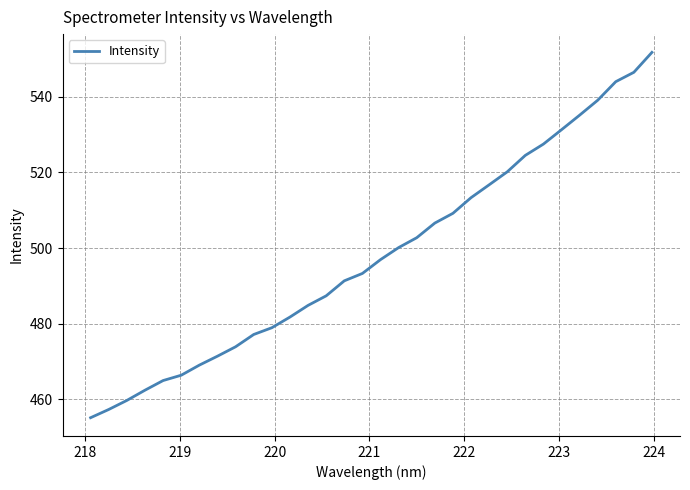

What is the difference between the maximum and minimum values?

96.5